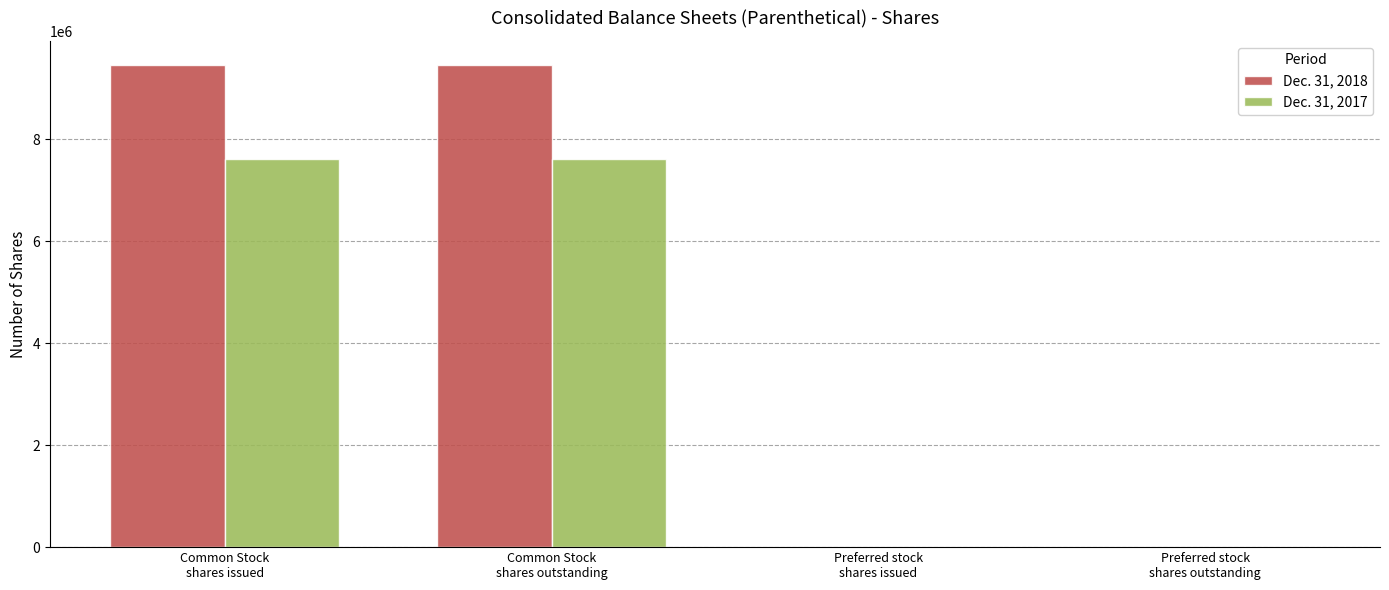

Is the value of Dec. 31, 2017 at Common Stock
shares issued greater than the value of Dec. 31, 2018 at Common Stock
shares outstanding?

No